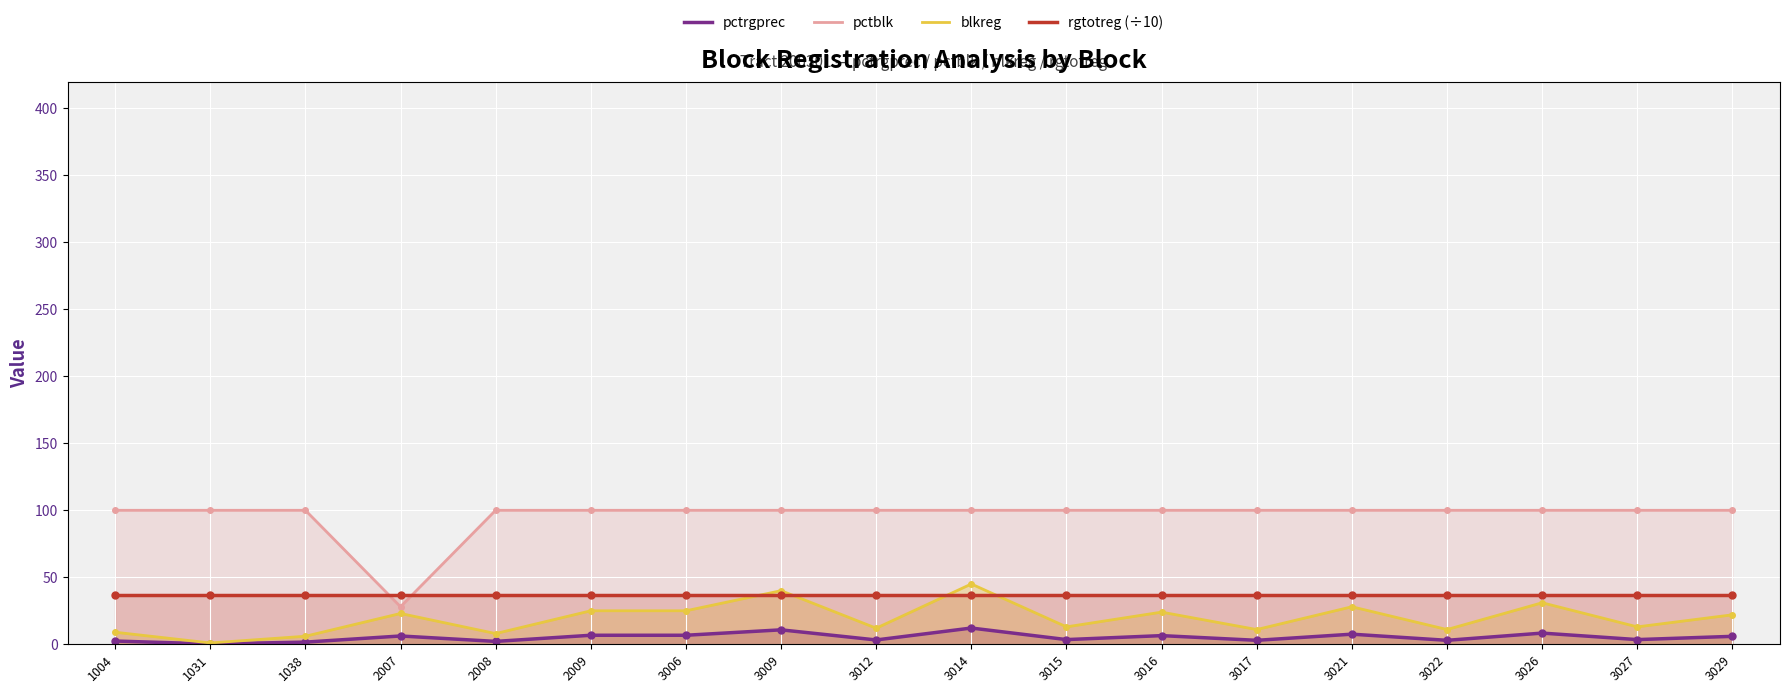

The value of blkreg at 3022 is 11.0. True or false?

True